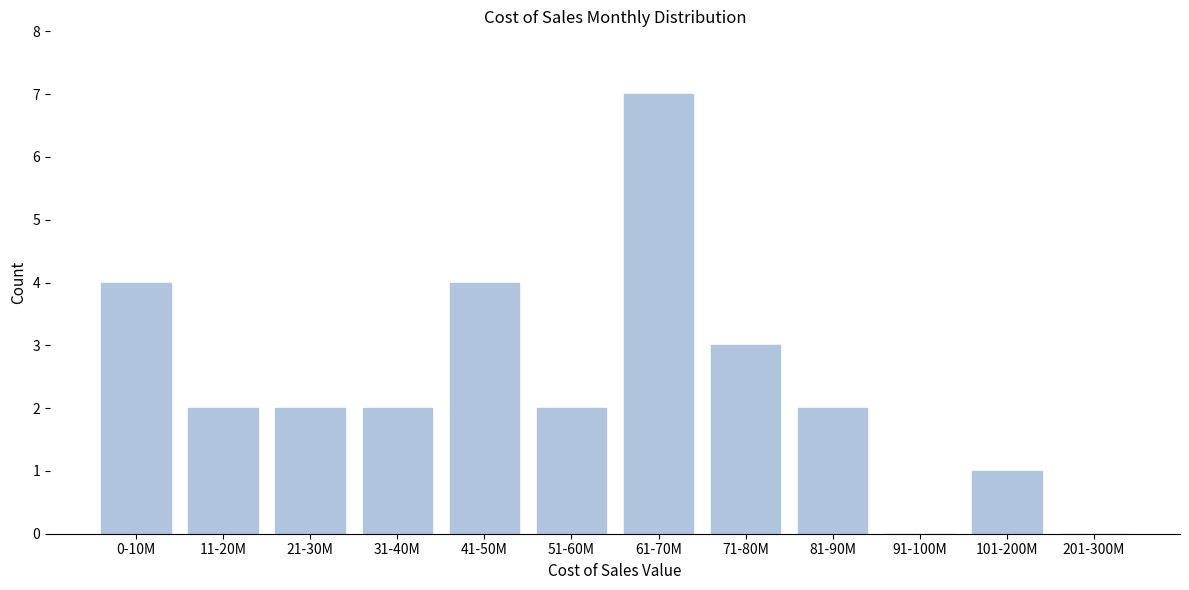

Reading left to right, what are all the values shown in this chart?

0-10M=4	11-20M=2	21-30M=2	31-40M=2	41-50M=4	51-60M=2	61-70M=7	71-80M=3	81-90M=2	91-100M=0	101-200M=1	201-300M=0